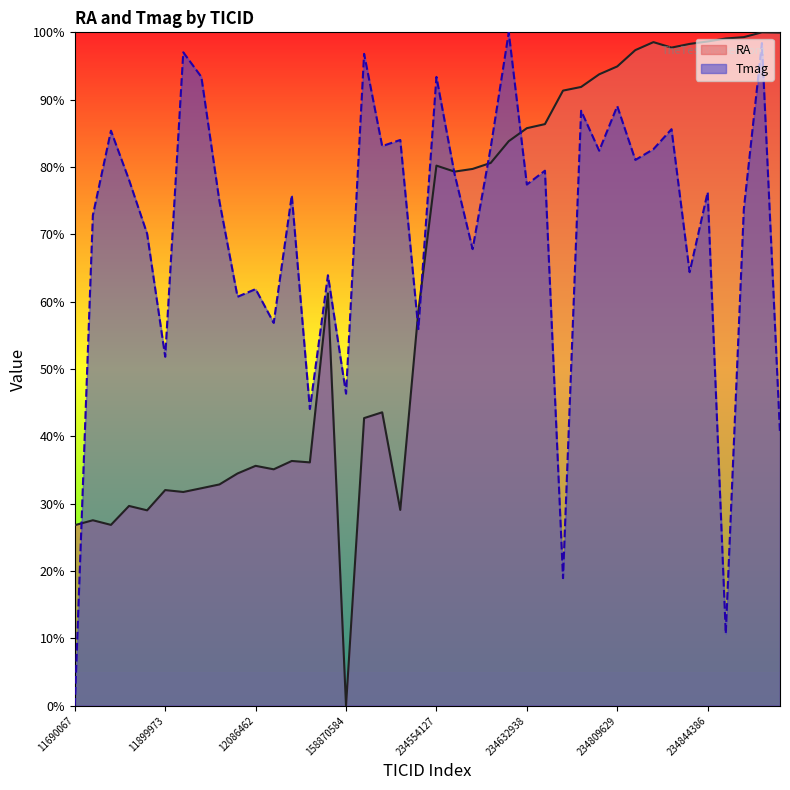

What is the difference between the maximum and second lowest values in the RA series?

73.2